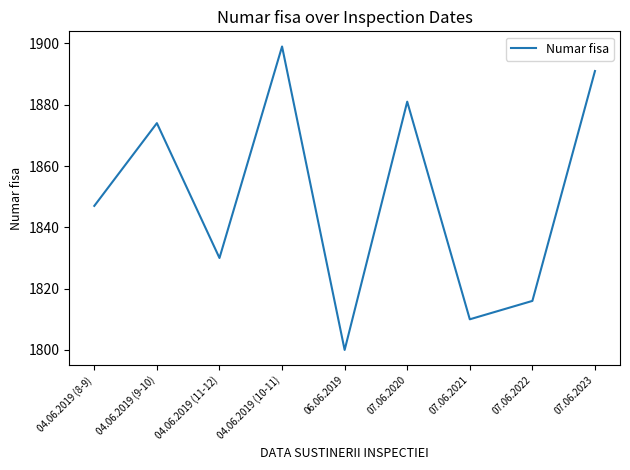

Which category has the lowest value across all series?

06.06.2019